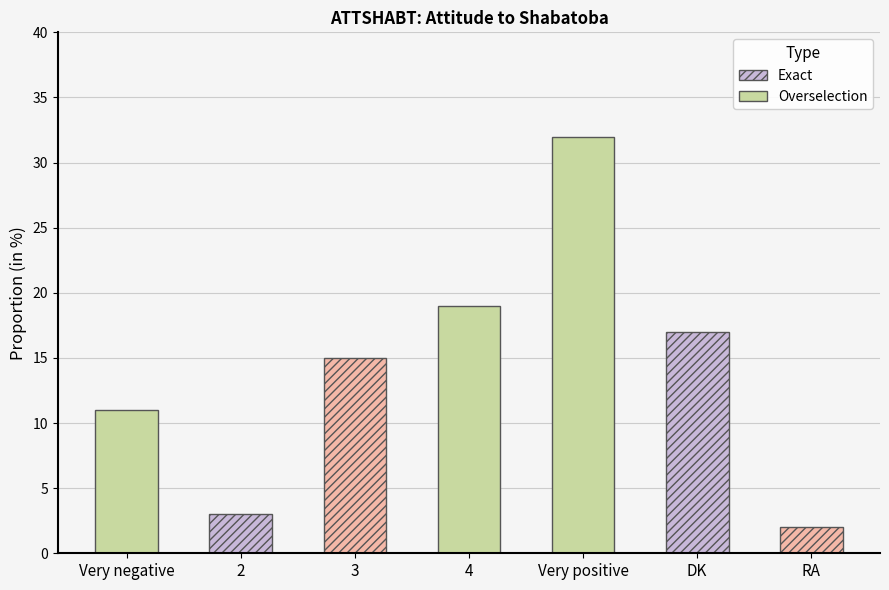

Where does the data first go above 15?

4